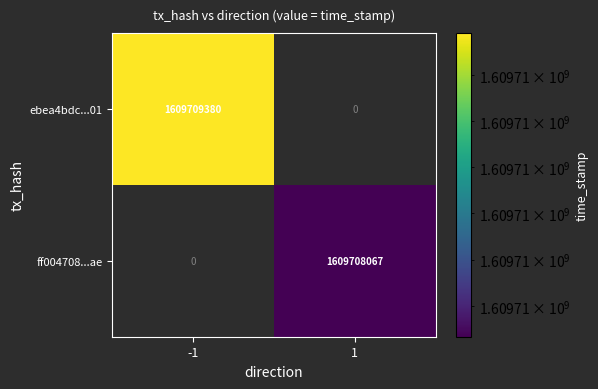

Count the number of categories in the chart.

2